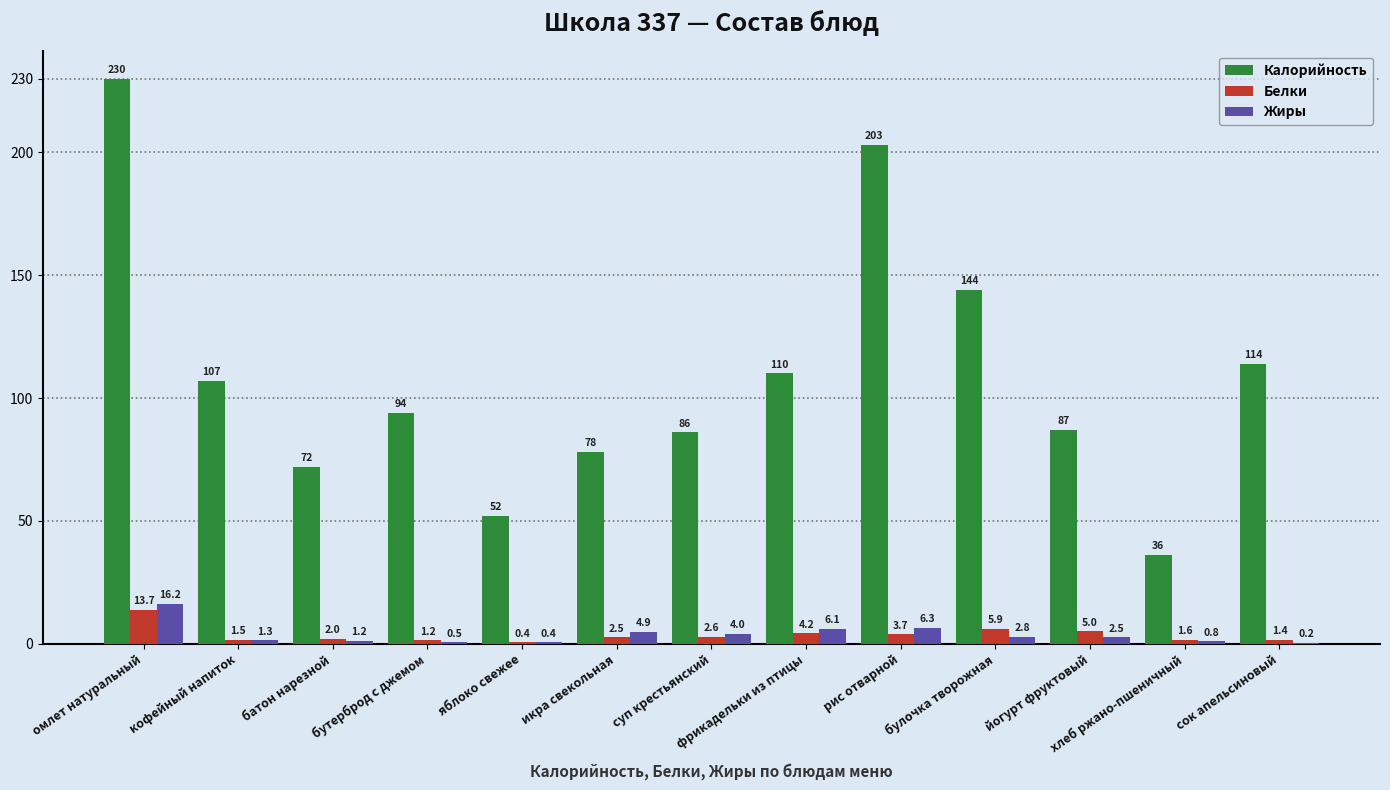

Which category has the highest value in the Белки series?

омлет натуральный